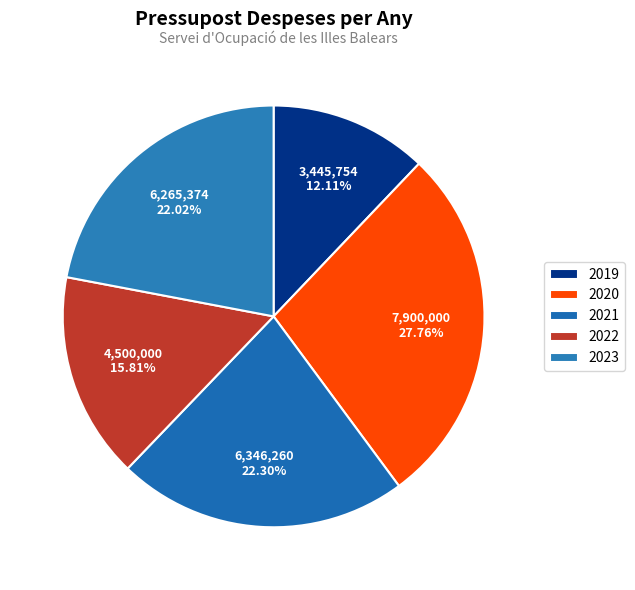

Rank the categories by value from lowest to highest.

2019, 2022, 2023, 2021, 2020